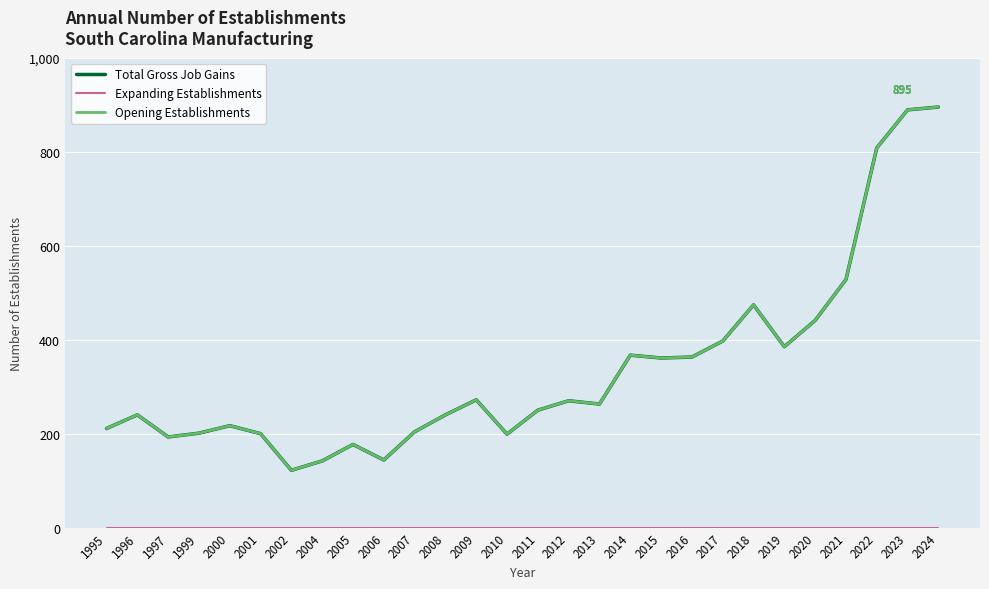

Reading right to left, transcribe all the data shown in this chart.

Total Gross Job Gains: 2024=895	2023=889	2022=808	2021=528	2020=441	2019=385	2018=474	2017=397	2016=363	2015=361	2014=367	2013=263	2012=270	2011=250	2010=199	2009=272	2008=240	2007=204	2006=144	2005=177	2004=142	2002=122	2001=200	2000=217	1999=201	1997=193	1996=240	1995=211
Expanding Establishments: 2024=0	2023=0	2022=0	2021=0	2020=0	2019=0	2018=0	2017=0	2016=0	2015=0	2014=0	2013=0	2012=0	2011=0	2010=0	2009=0	2008=0	2007=0	2006=0	2005=0	2004=0	2002=0	2001=0	2000=0	1999=0	1997=0	1996=0	1995=0
Opening Establishments: 2024=895	2023=889	2022=808	2021=528	2020=441	2019=385	2018=474	2017=397	2016=363	2015=361	2014=367	2013=263	2012=270	2011=250	2010=199	2009=272	2008=240	2007=204	2006=144	2005=177	2004=142	2002=122	2001=200	2000=217	1999=201	1997=193	1996=240	1995=211